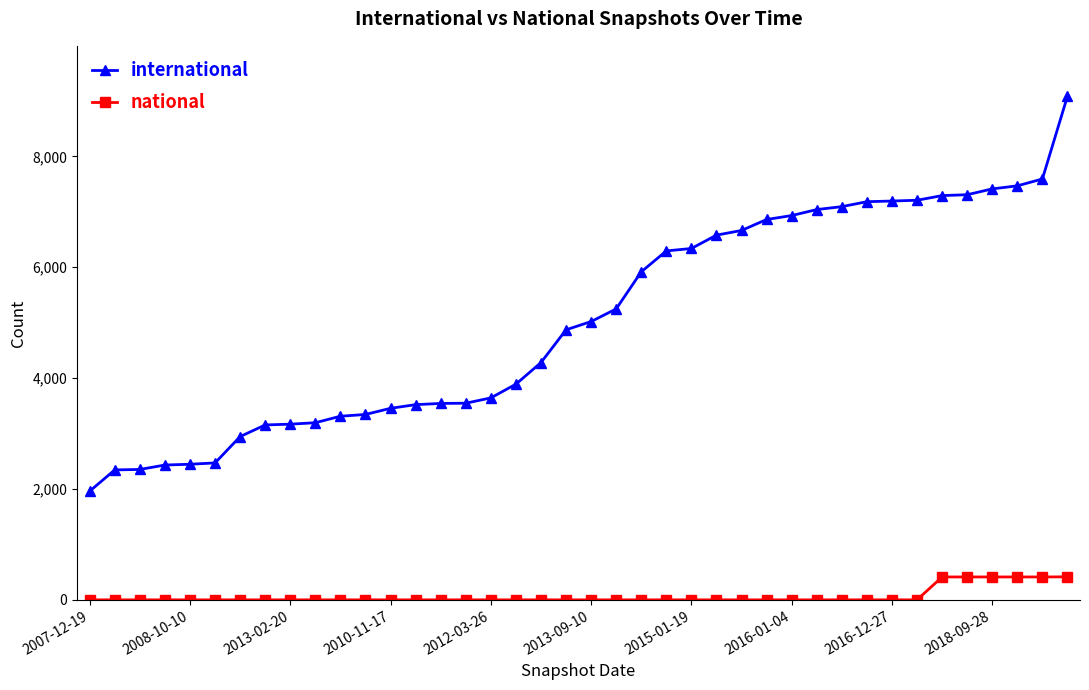

What is the average value of the international series?

5040